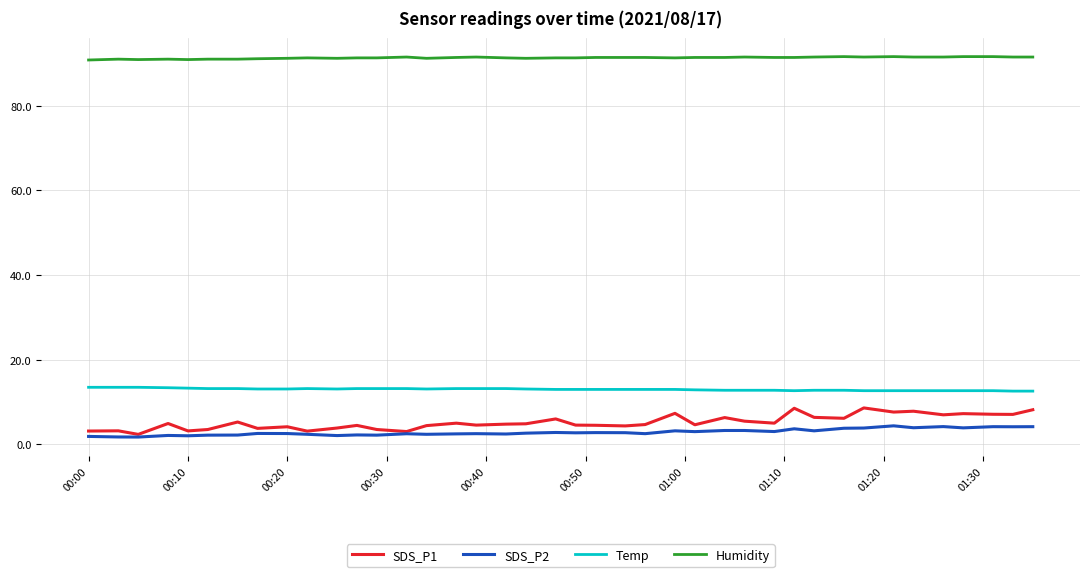

At how many categories does at least one series exceed 61?

40